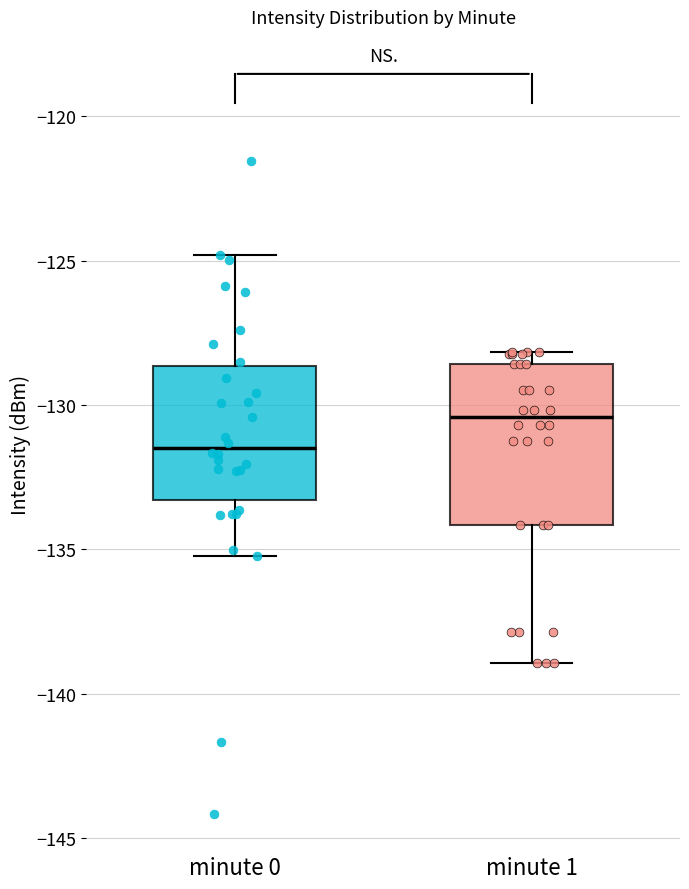

Reading left to right, transcribe this box plot: for each box, give where its median line is, the range the box spans, and where its two whiskers end, as read against the y-axis. The values are not printed on the chart, so give them approximately, as read against the axis.

minute 0: median -131.5, box -133.5 to -128.5, whiskers -135.0 to -125.0
minute 1: median -130.5, box -134.0 to -128.5, whiskers -139.0 to -128.0